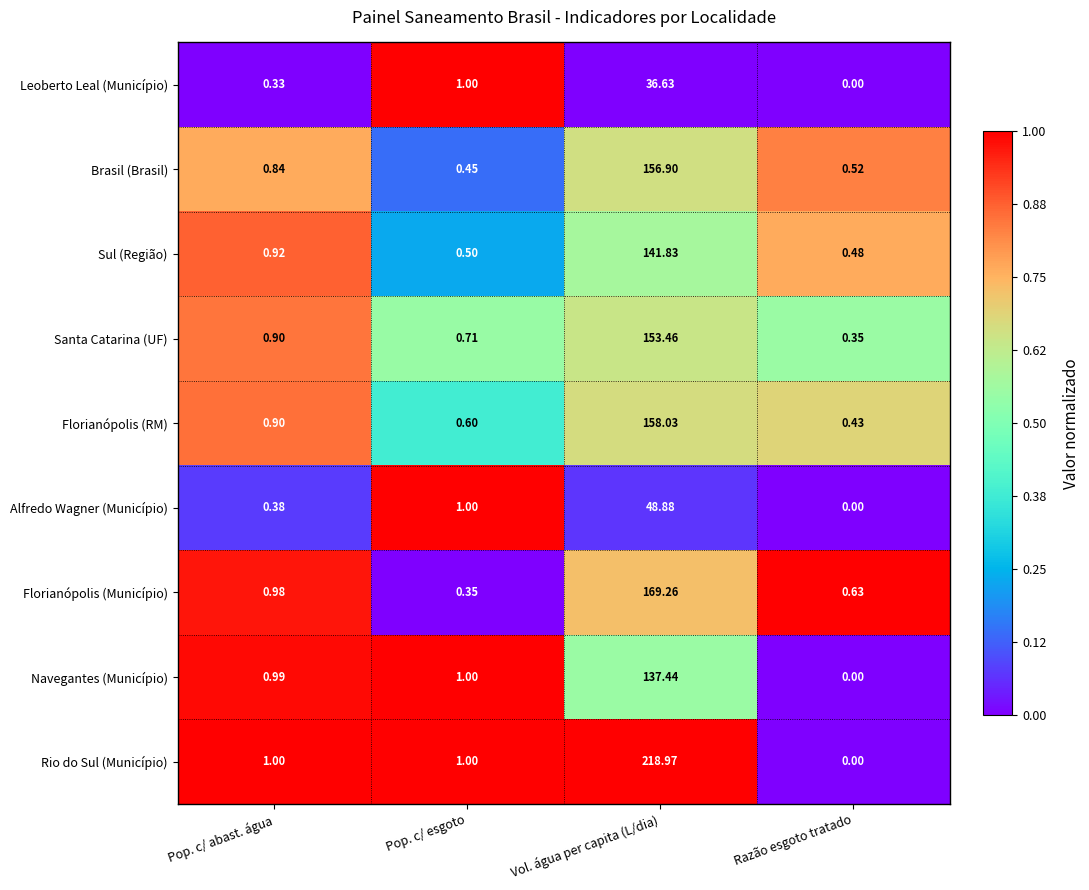

Where is Alfredo Wagner (Município) nearest to the value 24?

Pop. c/ esgoto